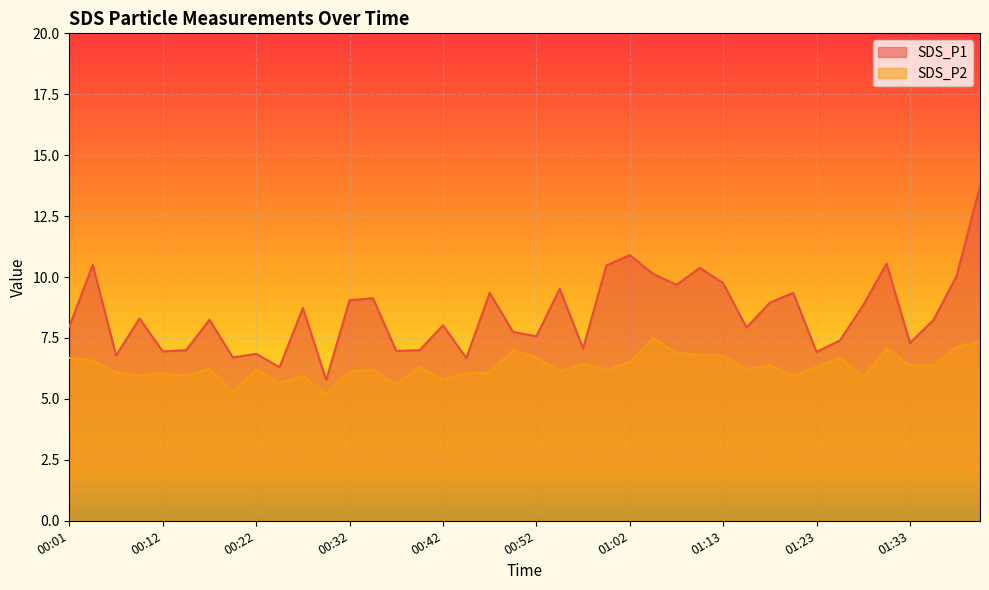

How many lines are shown in the chart?

2